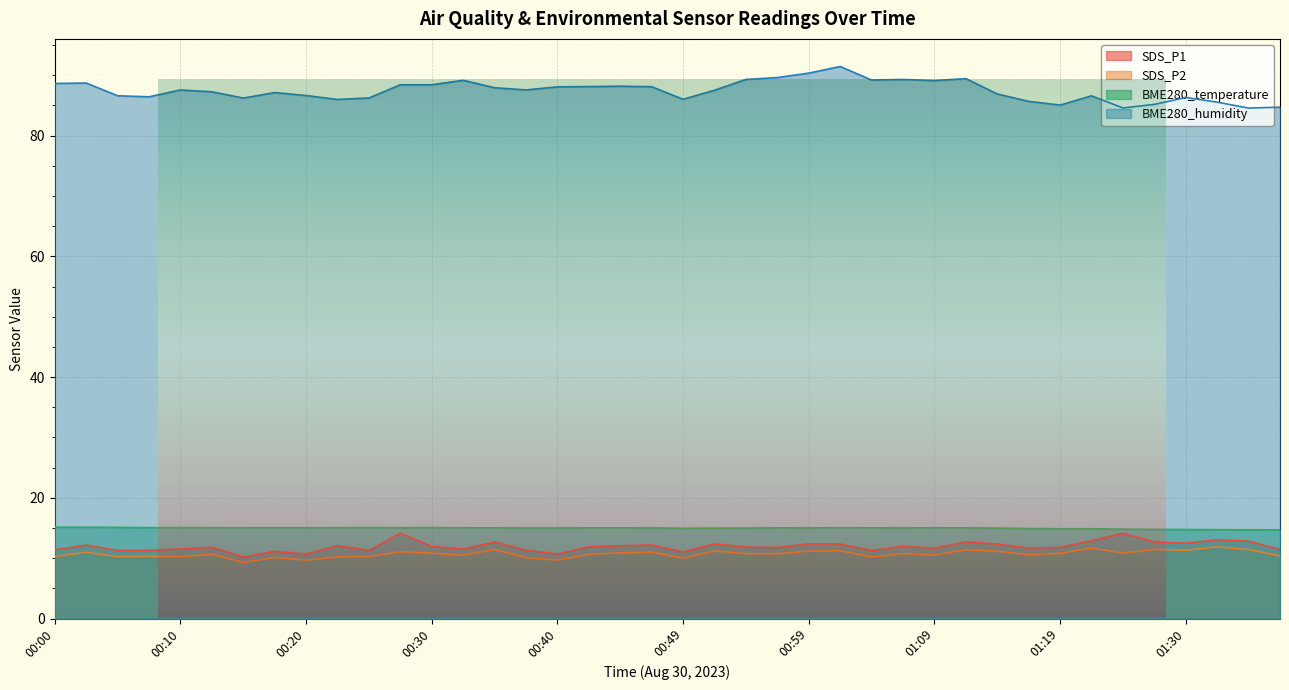

Reading left to right, transcribe all the data shown in this chart.

SDS_P1: 00:00=11.4	00:02=12.2	00:05=11.3	00:07=11.3	00:10=11.5	00:12=11.8	00:15=10.2	00:17=11.1	00:20=10.7	00:22=12.1	00:25=11.3	00:27=14.2	00:30=11.9	00:32=11.5	00:35=12.7	00:37=11.3	00:40=10.7	00:42=11.9	00:44=12.1	00:47=12.2	00:49=11.0	00:52=12.4	00:54=11.8	00:57=11.8	00:59=12.4	01:02=12.3	01:04=11.2	01:07=12.0	01:09=11.7	01:12=12.7	01:14=12.3	01:17=11.7	01:19=11.8	01:22=12.9	01:25=14.1	01:27=12.7	01:30=12.5	01:32=13.1	01:35=12.8	01:37=11.5
SDS_P2: 00:00=10.3	00:02=11.0	00:05=10.3	00:07=10.3	00:10=10.3	00:12=10.7	00:15=9.3	00:17=10.1	00:20=9.7	00:22=10.2	00:25=10.3	00:27=11.1	00:30=10.8	00:32=10.5	00:35=11.4	00:37=10.1	00:40=9.7	00:42=10.7	00:44=10.9	00:47=11.0	00:49=10.0	00:52=11.2	00:54=10.8	00:57=10.8	00:59=11.2	01:02=11.2	01:04=10.2	01:07=10.8	01:09=10.6	01:12=11.4	01:14=11.2	01:17=10.6	01:19=10.8	01:22=11.7	01:25=10.8	01:27=11.5	01:30=11.3	01:32=11.9	01:35=11.4	01:37=10.4
BME280_temperature: 00:00=15.2	00:02=15.1	00:05=15.1	00:07=15.1	00:10=15.1	00:12=15.1	00:15=15.0	00:17=15.0	00:20=15.0	00:22=15.1	00:25=15.1	00:27=15.1	00:30=15.1	00:32=15.0	00:35=15.0	00:37=15.0	00:40=15.0	00:42=15.0	00:44=15.0	00:47=15.0	00:49=15.0	00:52=15.0	00:54=15.0	00:57=15.0	00:59=15.0	01:02=15.1	01:04=15.0	01:07=15.0	01:09=15.0	01:12=15.0	01:14=15.0	01:17=14.9	01:19=14.9	01:22=14.9	01:25=14.8	01:27=14.8	01:30=14.8	01:32=14.7	01:35=14.7	01:37=14.7
BME280_humidity: 00:00=88.7	00:02=88.7	00:05=86.6	00:07=86.4	00:10=87.6	00:12=87.3	00:15=86.2	00:17=87.1	00:20=86.7	00:22=86.0	00:25=86.2	00:27=88.4	00:30=88.4	00:32=89.2	00:35=87.9	00:37=87.6	00:40=88.1	00:42=88.1	00:44=88.2	00:47=88.1	00:49=86.0	00:52=87.5	00:54=89.3	00:57=89.6	00:59=90.4	01:02=91.5	01:04=89.2	01:07=89.3	01:09=89.1	01:12=89.5	01:14=86.9	01:17=85.7	01:19=85.1	01:22=86.6	01:25=84.6	01:27=85.2	01:30=86.3	01:32=85.5	01:35=84.6	01:37=84.7